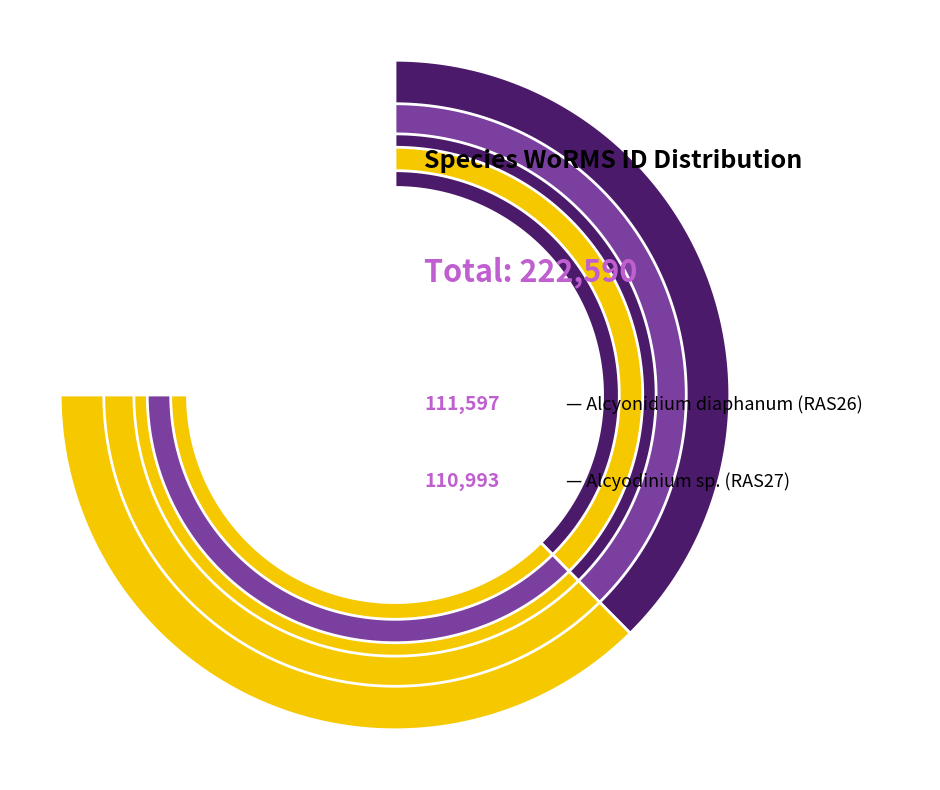

What percentage is the Alcyodinium sp. (RAS27) slice, to the nearest percent?

50%